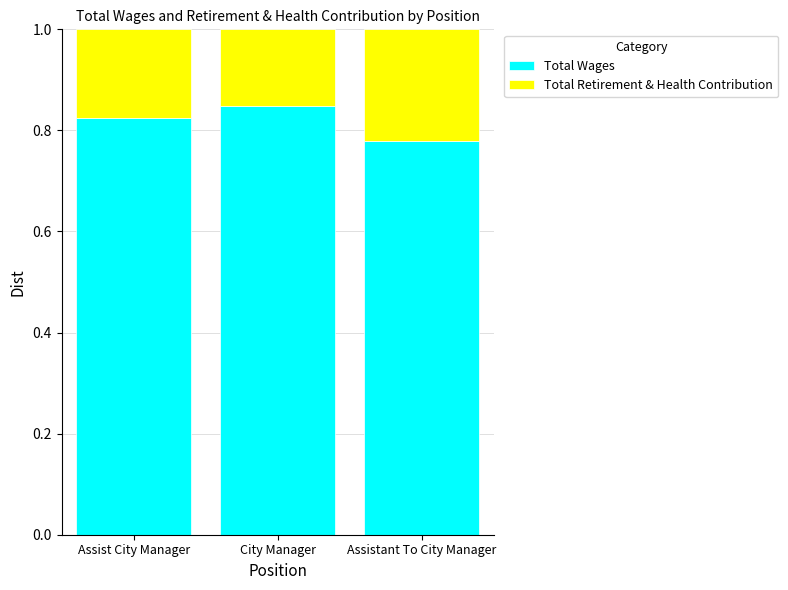

What is the sum of all Total Wages values?

2.5